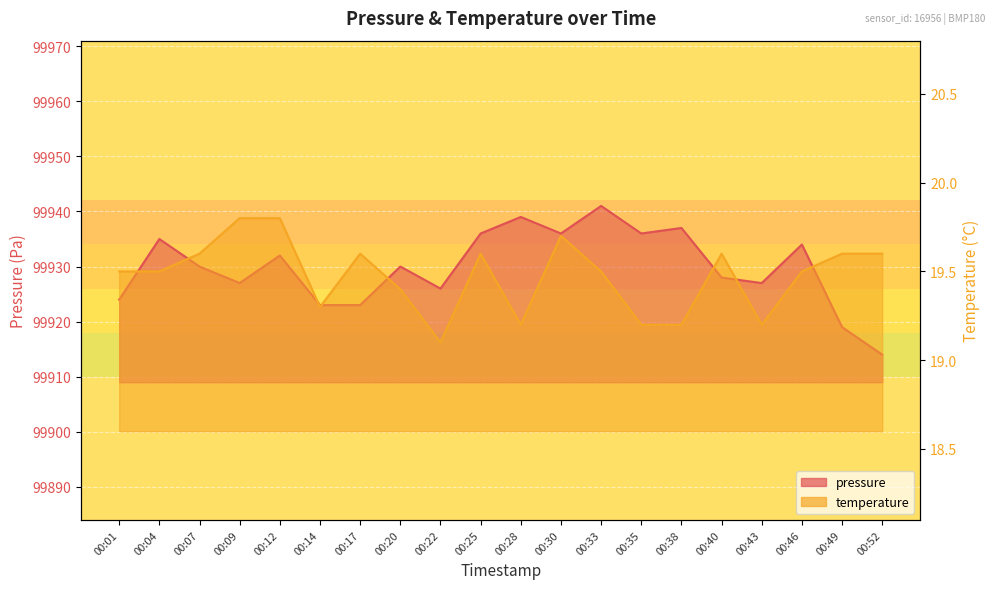

Reading left to right, what are all the values shown in this chart?

pressure: 00:01=99924.0	00:04=99935.0	00:07=99930.0	00:09=99927.0	00:12=99932.0	00:14=99923.0	00:17=99923.0	00:20=99930.0	00:22=99926.0	00:25=99936.0	00:28=99939.0	00:30=99936.0	00:33=99941.0	00:35=99936.0	00:38=99937.0	00:40=99928.0	00:43=99927.0	00:46=99934.0	00:49=99919.0	00:52=99914.0
temperature: 00:01=19.5	00:04=19.5	00:07=19.6	00:09=19.8	00:12=19.8	00:14=19.3	00:17=19.6	00:20=19.4	00:22=19.1	00:25=19.6	00:28=19.2	00:30=19.7	00:33=19.5	00:35=19.2	00:38=19.2	00:40=19.6	00:43=19.2	00:46=19.5	00:49=19.6	00:52=19.6